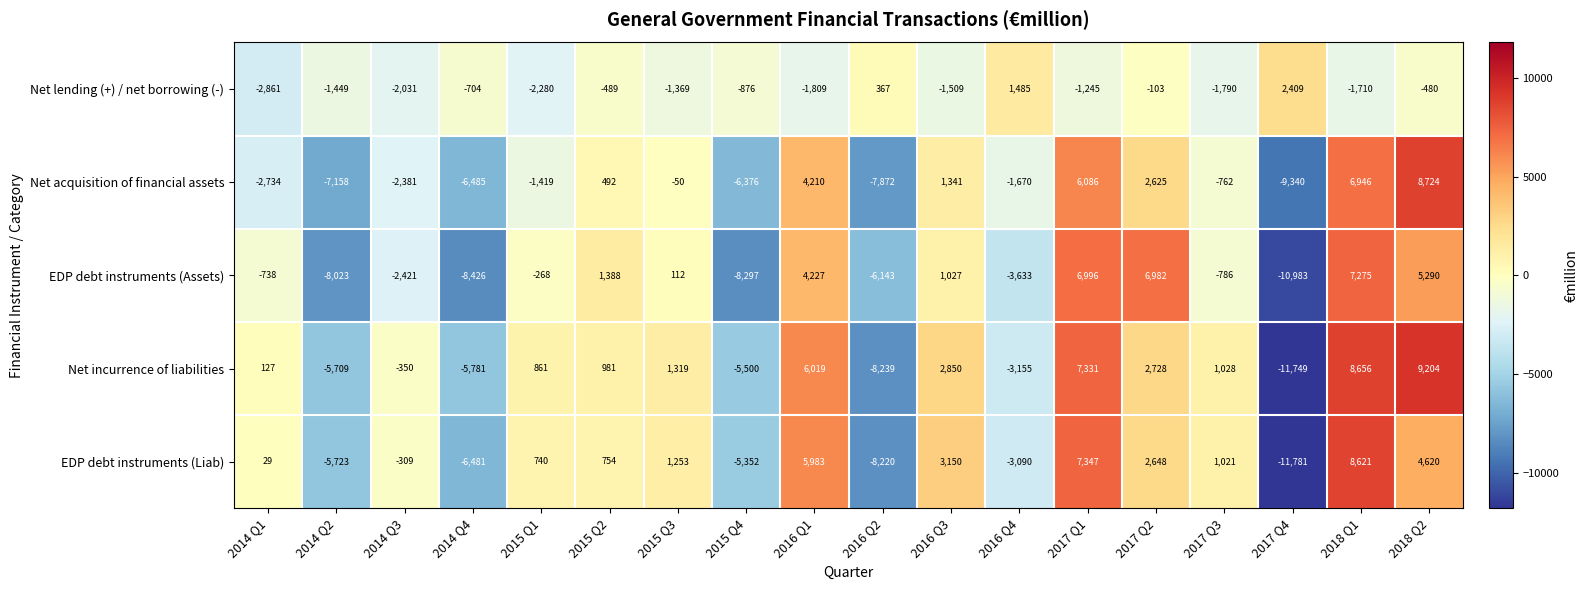

How many data points does each series have?

18